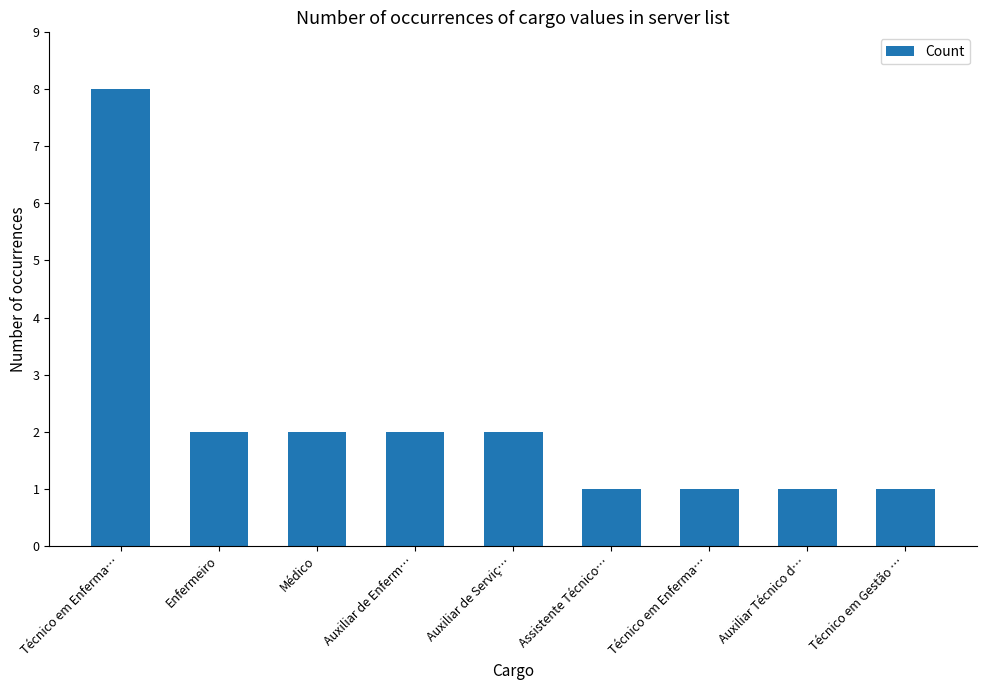

What is the value of the 6th bar from the left?

1